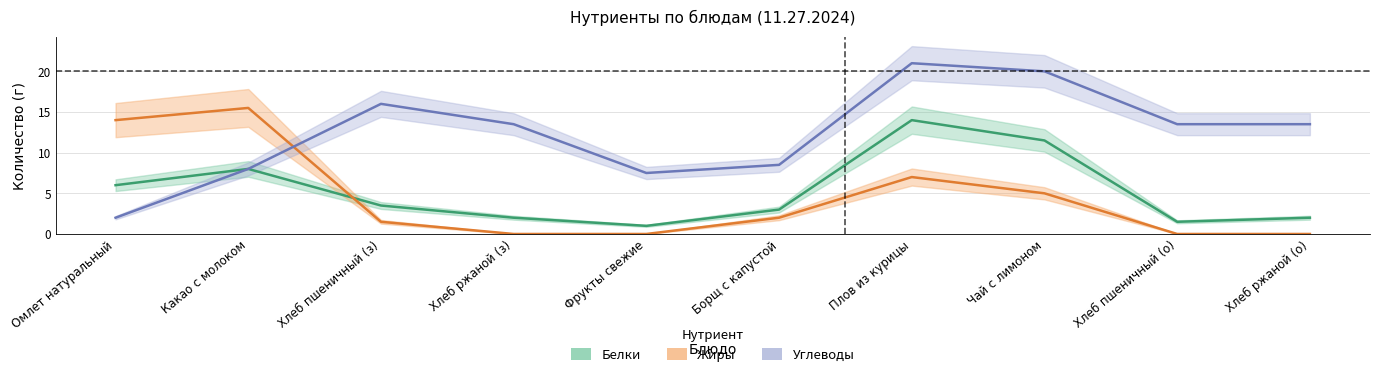

Rank the series at Какао с молоком from lowest to highest value.

Белки, Углеводы, Жиры